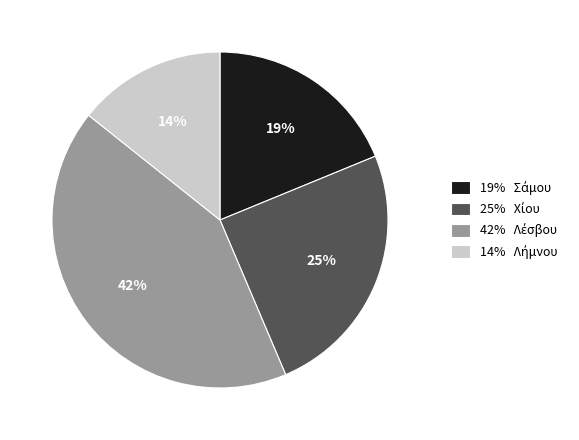

To the nearest percent, what is the difference between the largest and smallest slice percentages?

28%